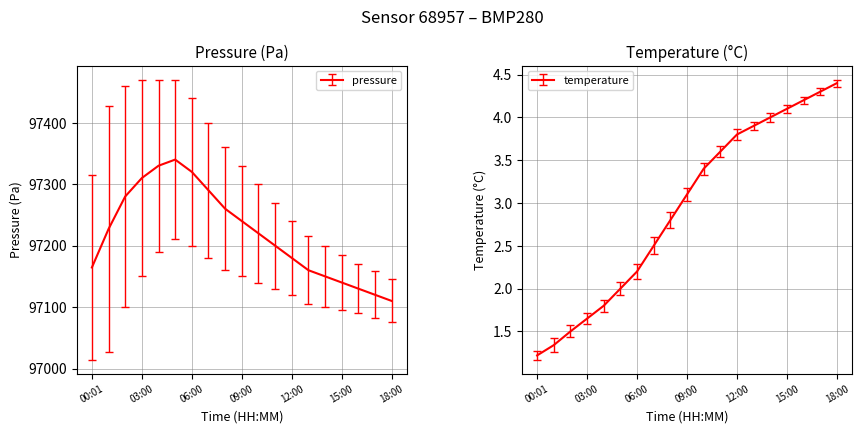

What are all the series names shown in the legend?

pressure, temperature